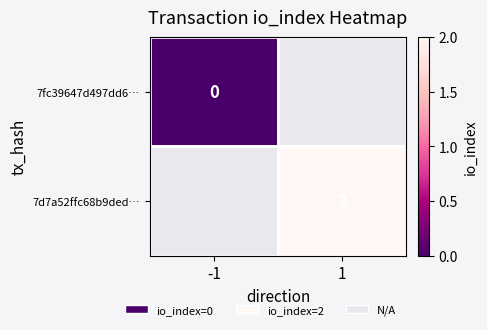

What is the maximum value shown in the chart?

2.0